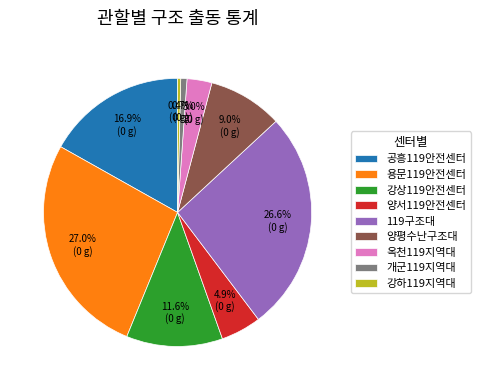

To the nearest percent, what is the average slice percentage?

11%